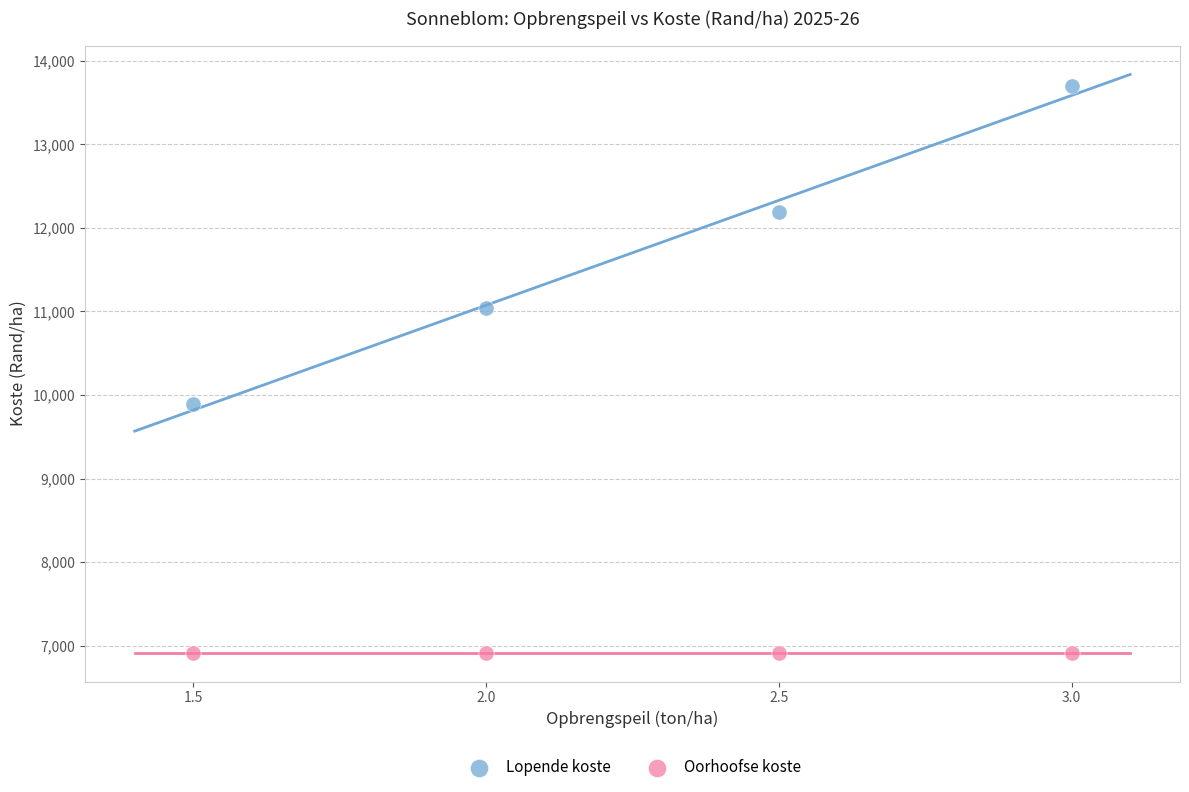

Which series reaches the minimum Y coordinate?

Oorhoofse koste